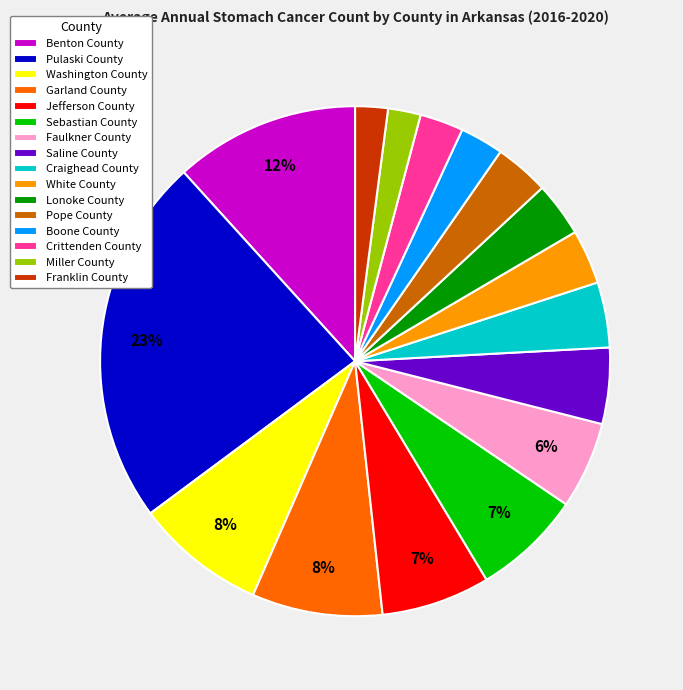

Does any single category account for the majority?

No